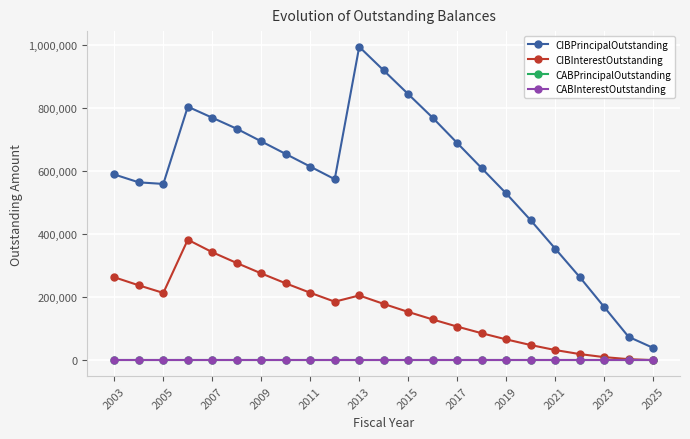

Which category has the lowest value in the CABInterestOutstanding series?

2003